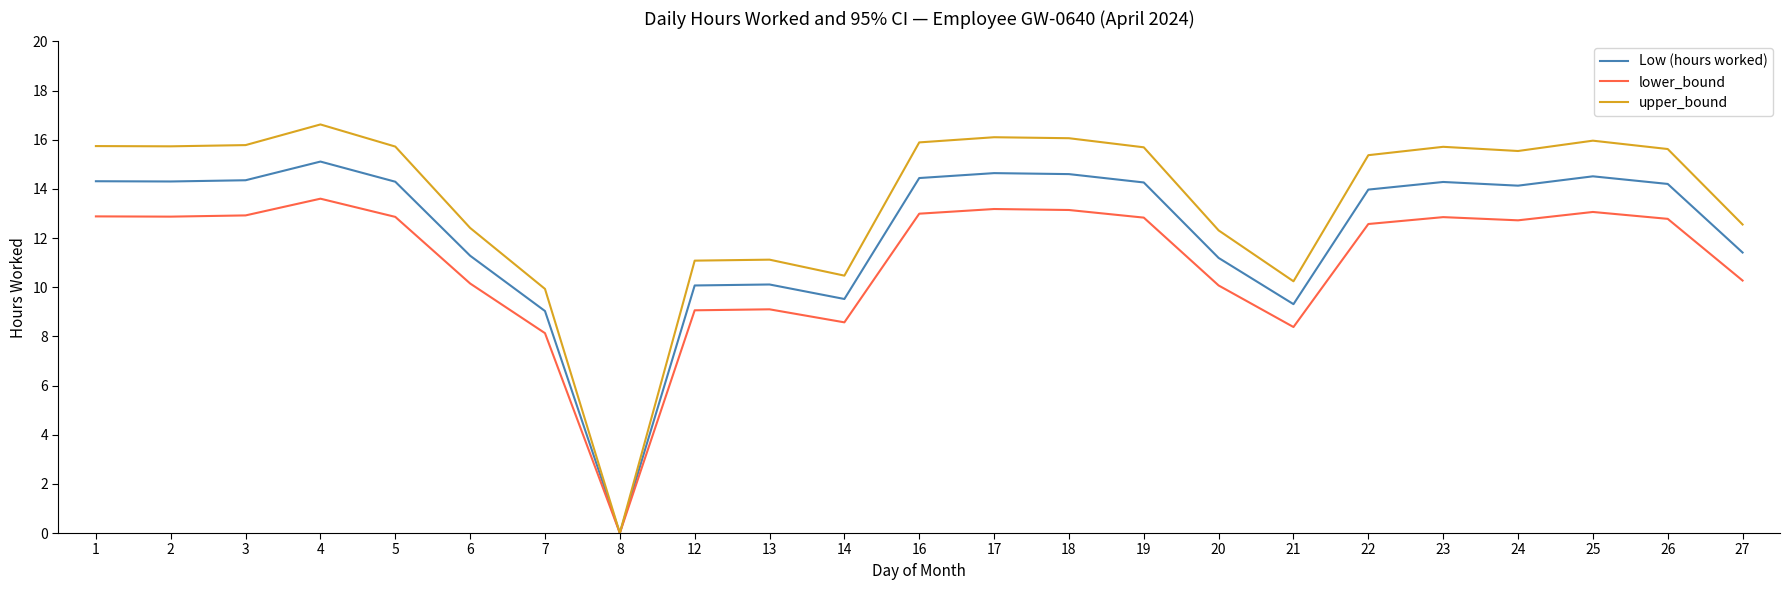

The value of lower_bound at 13 is 3.4. True or false?

False